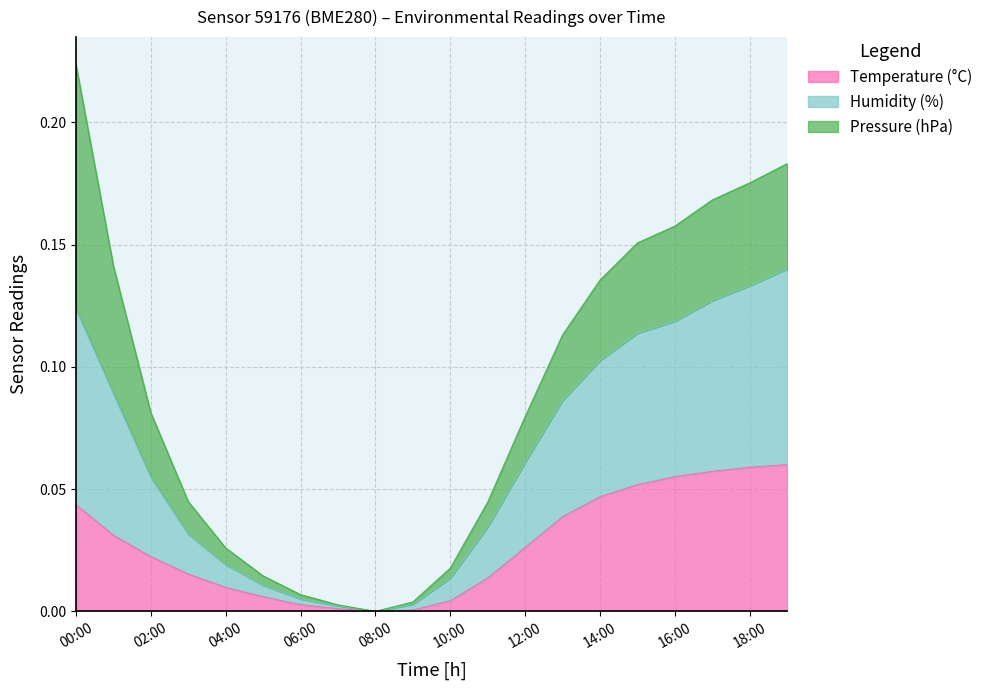

At which category is the sum across all series the highest?

00:00